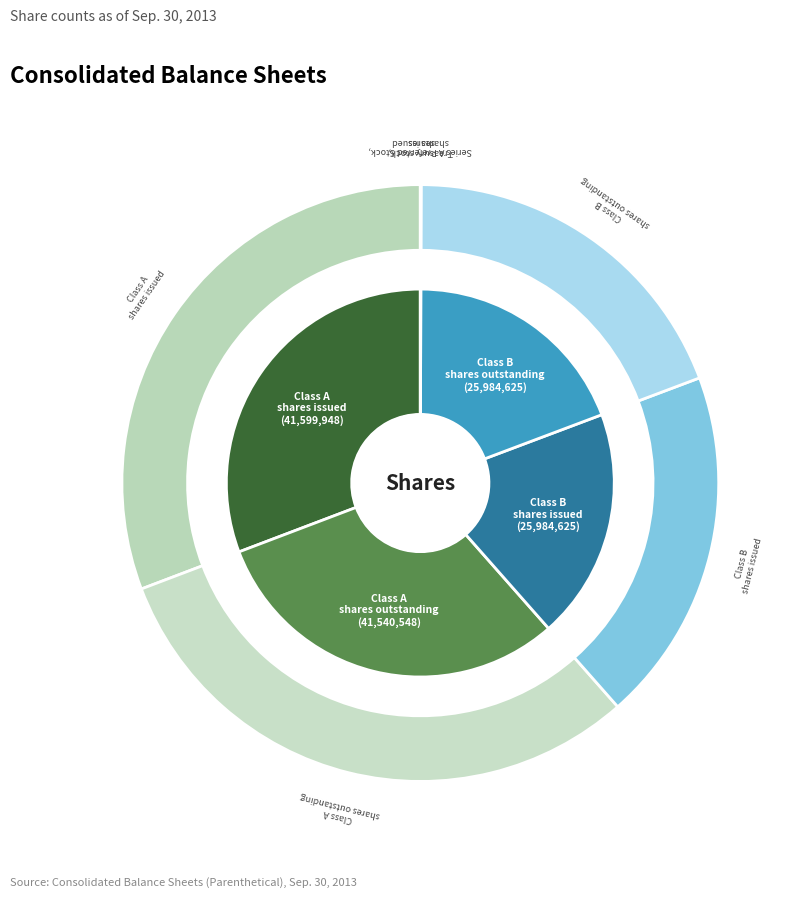

Is Class A Common Stock, shares outstanding the majority of the pie?

No